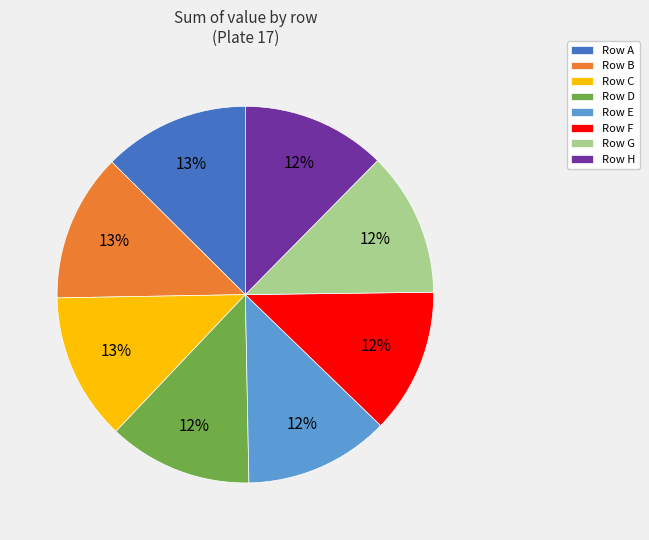

Do Row H and Row F together represent more than half of the pie?

No